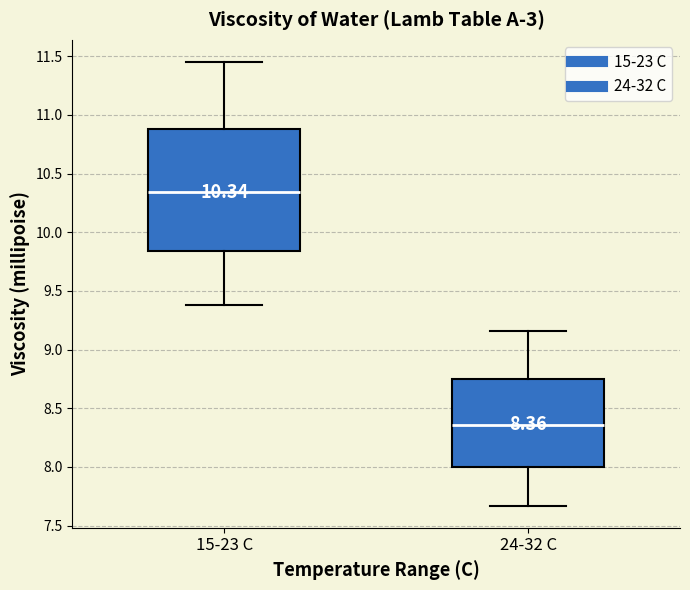

Which box has the lowest median line?

24-32 C